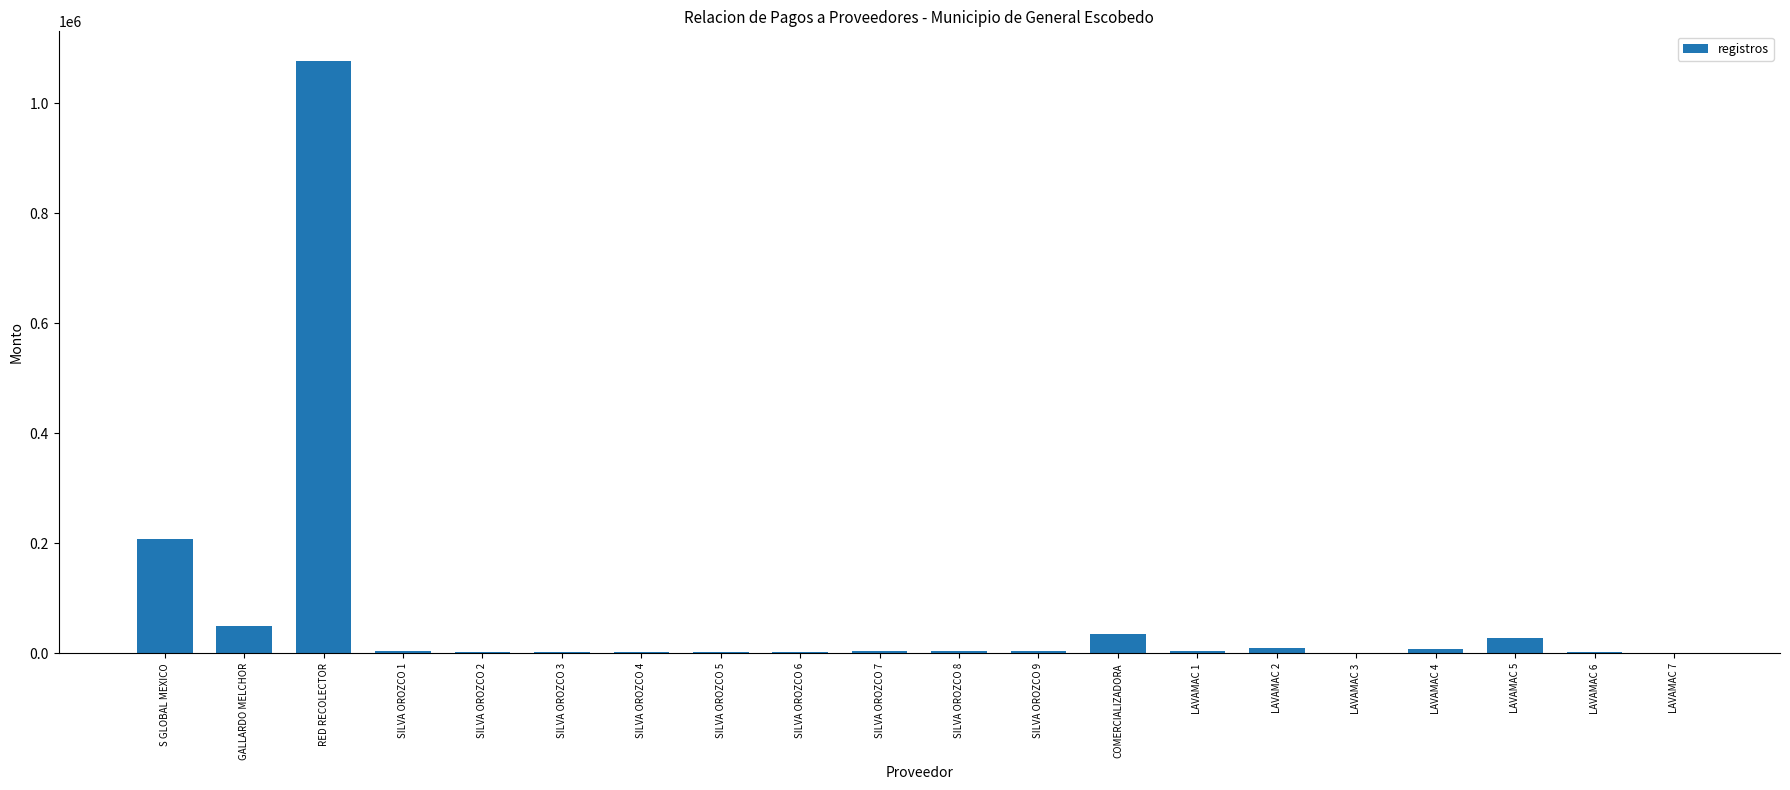

What is the ratio of the value at LAVAMAC 7 to the value at LAVAMAC 3?

0.6